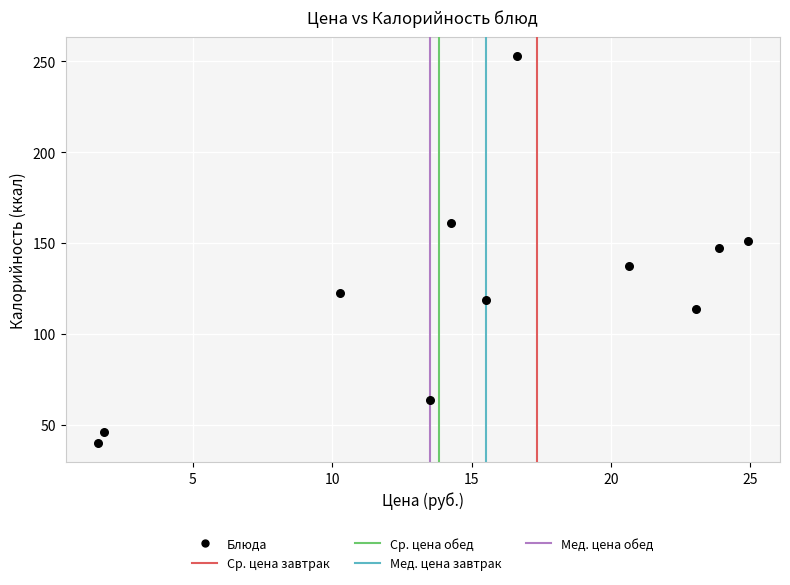

What is the range of Y values (max minus min)?

213.0